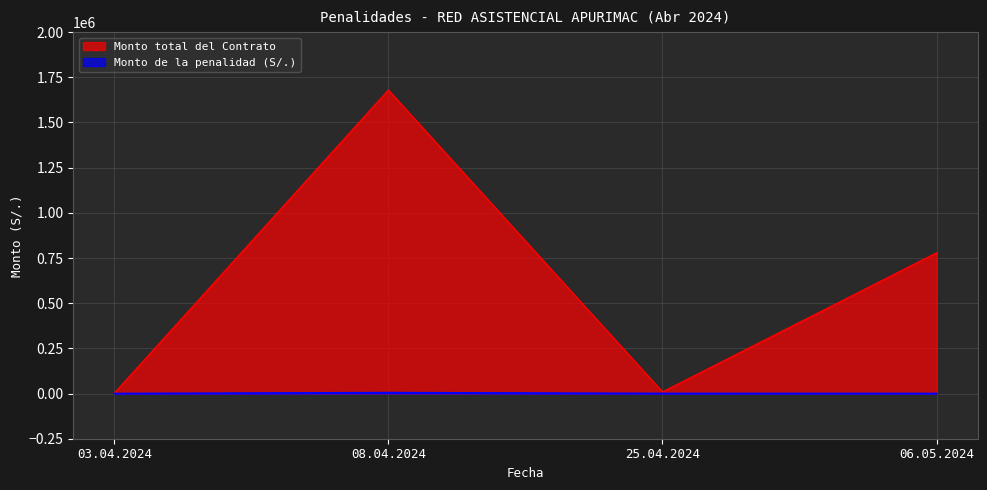

Is the value of Monto total del Contrato at 03.04.2024 greater than the value of Monto de la penalidad (S/.) at 03.04.2024?

Yes